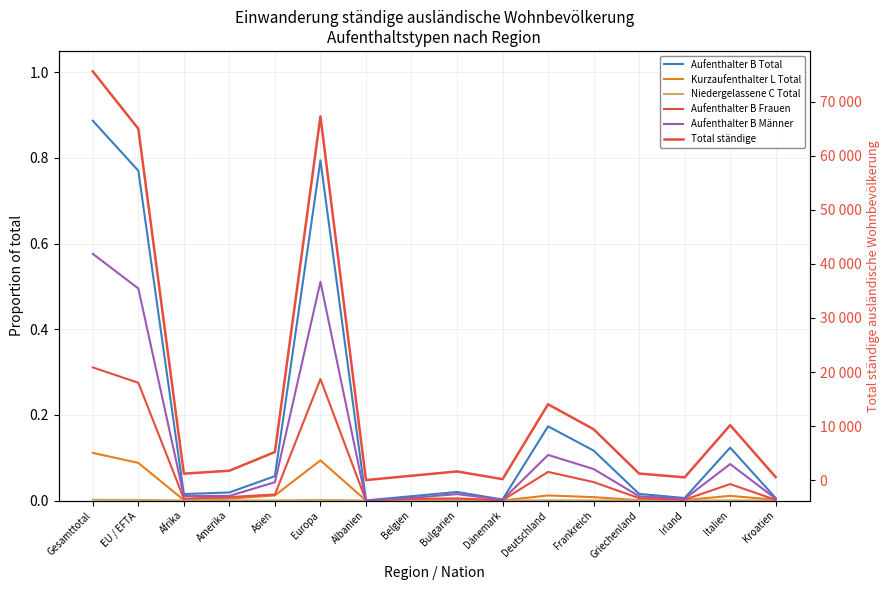

What is the label of the 10th point from the left?

Dänemark